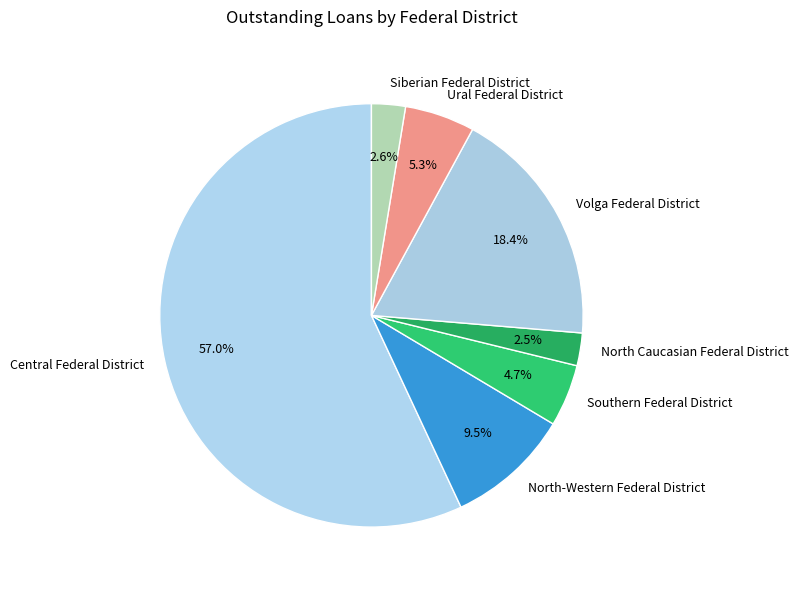

Combined, what portion of the pie is North-Western Federal District and Southern Federal District?

14.2%